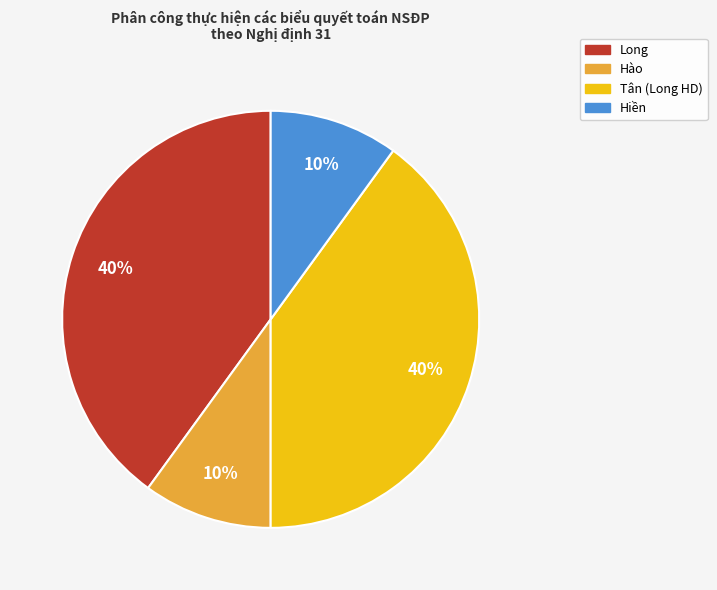

To the nearest percent, what is the difference between the largest and smallest slice percentages?

30%